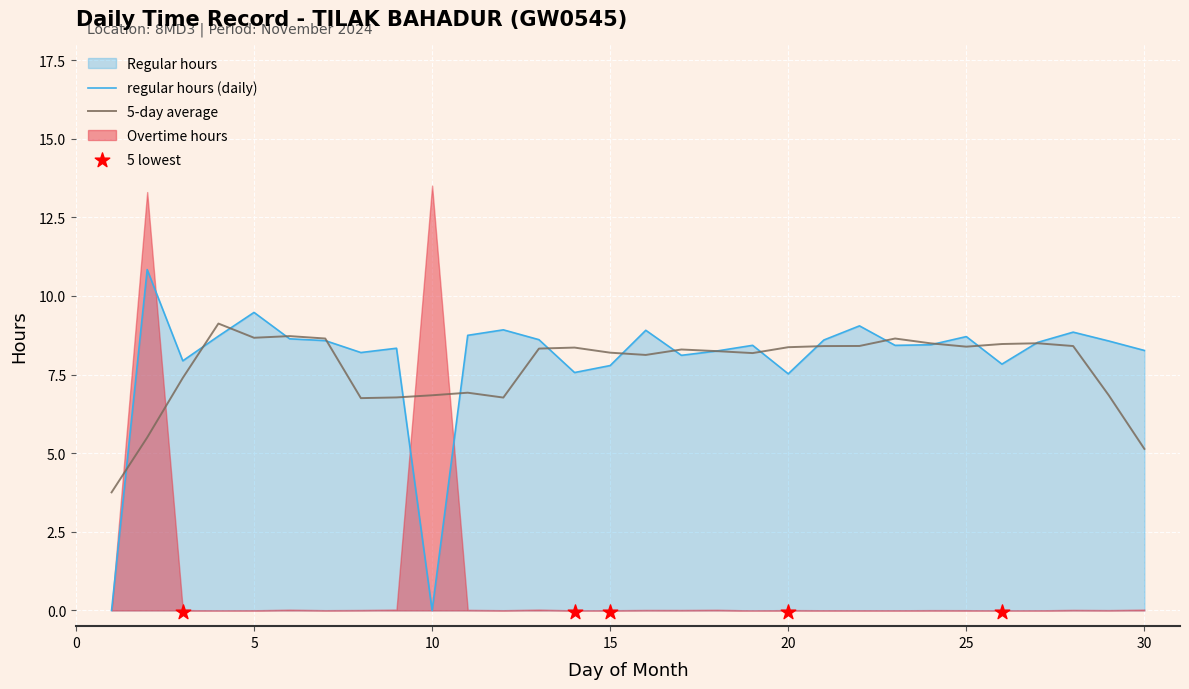

At how many categories does at least one series exceed 0?

29